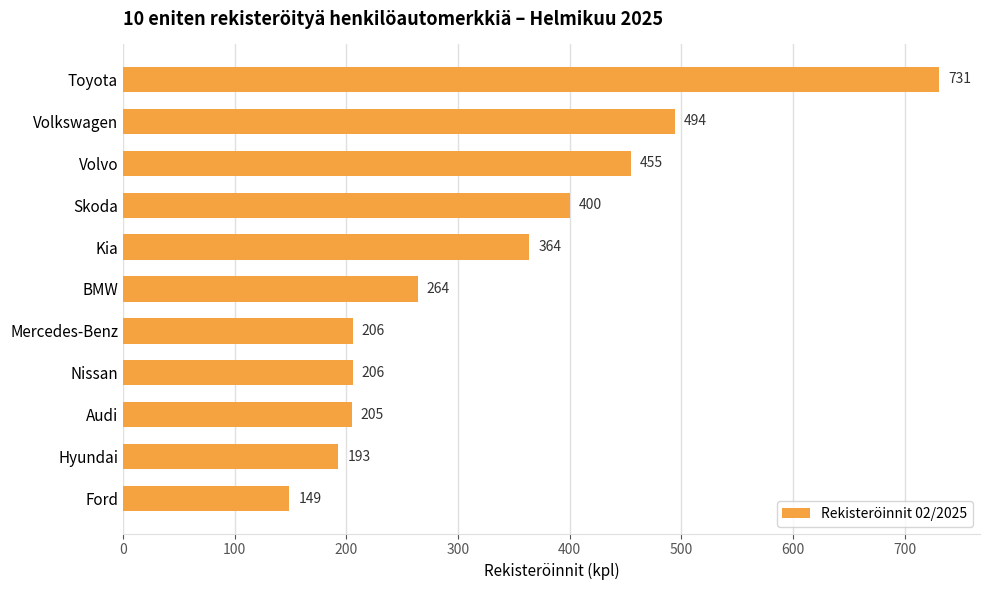

What is the label of the 11th bar from the top?

Ford